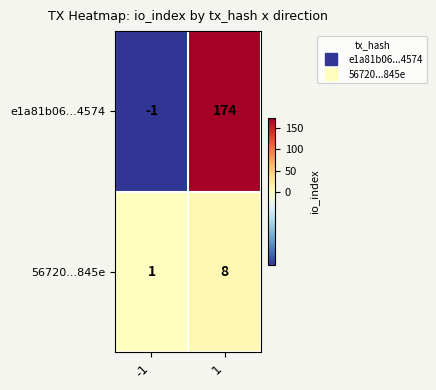

Which series changed the most between -1 and 1?

e1a81b06...4574